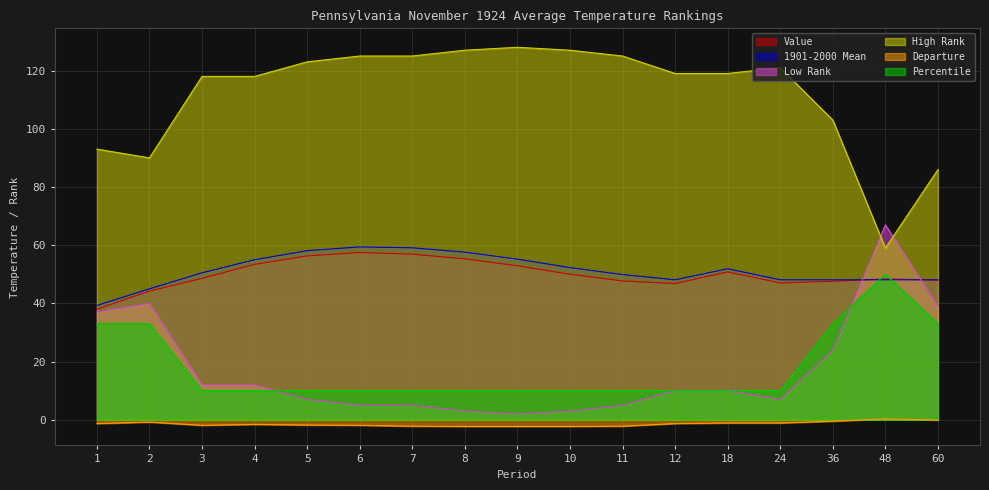

List the series in order of their peak value, highest first.

High Rank, Low Rank, 1901-2000 Mean, Value, Percentile, Departure